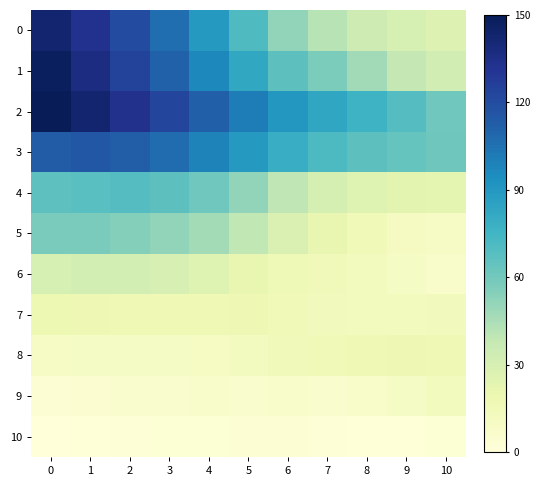

Reading right to left, list all the values displayed in this chart.

0: 10=1131	9=1176	8=1246	7=1362	6=1537	5=1864	4=2182	3=2472	2=2712	1=2919	0=3093
1: 10=1206	9=1319	8=1468	7=1632	6=1796	5=2064	4=2311	3=2551	2=2778	1=2989	0=3179
2: 10=1696	9=1835	8=1959	7=2072	6=2207	5=2378	4=2563	3=2747	2=2932	1=3092	0=3213
3: 10=1701	9=1744	8=1795	7=1876	6=2013	5=2179	4=2339	3=2483	2=2580	1=2616	0=2595
4: 10=1056	9=1070	8=1105	7=1190	6=1332	5=1532	4=1692	3=1799	2=1835	1=1814	0=1786
5: 10=820	9=861	8=931	7=1028	6=1139	5=1331	4=1452	3=1531	2=1599	1=1647	0=1648
6: 10=782	9=832	8=878	7=906	6=934	5=1023	4=1111	3=1170	2=1193	1=1193	0=1180
7: 10=896	9=890	8=881	7=898	6=924	5=953	4=952	3=948	2=947	1=957	0=975
8: 10=952	9=953	8=946	7=925	6=903	5=866	4=839	3=828	2=828	1=825	0=817
9: 10=876	9=830	8=793	7=773	6=776	5=773	4=775	3=772	2=757	1=734	0=720
10: 10=705	9=680	8=676	7=691	6=717	5=718	4=711	3=704	2=693	1=675	0=664